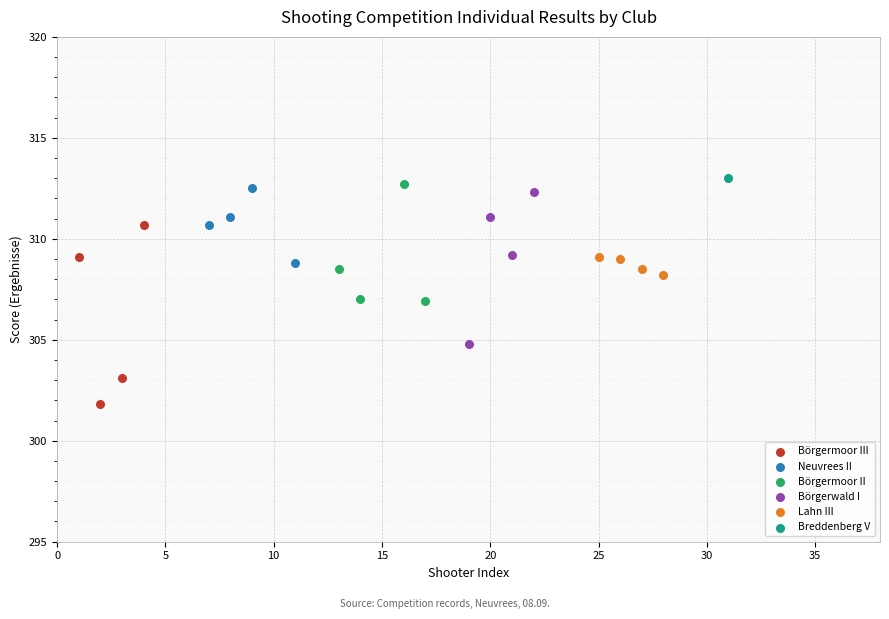

What are all the series names shown in the legend?

Börgermoor III, Neuvrees II, Börgermoor II, Börgerwald I, Lahn III, Breddenberg V